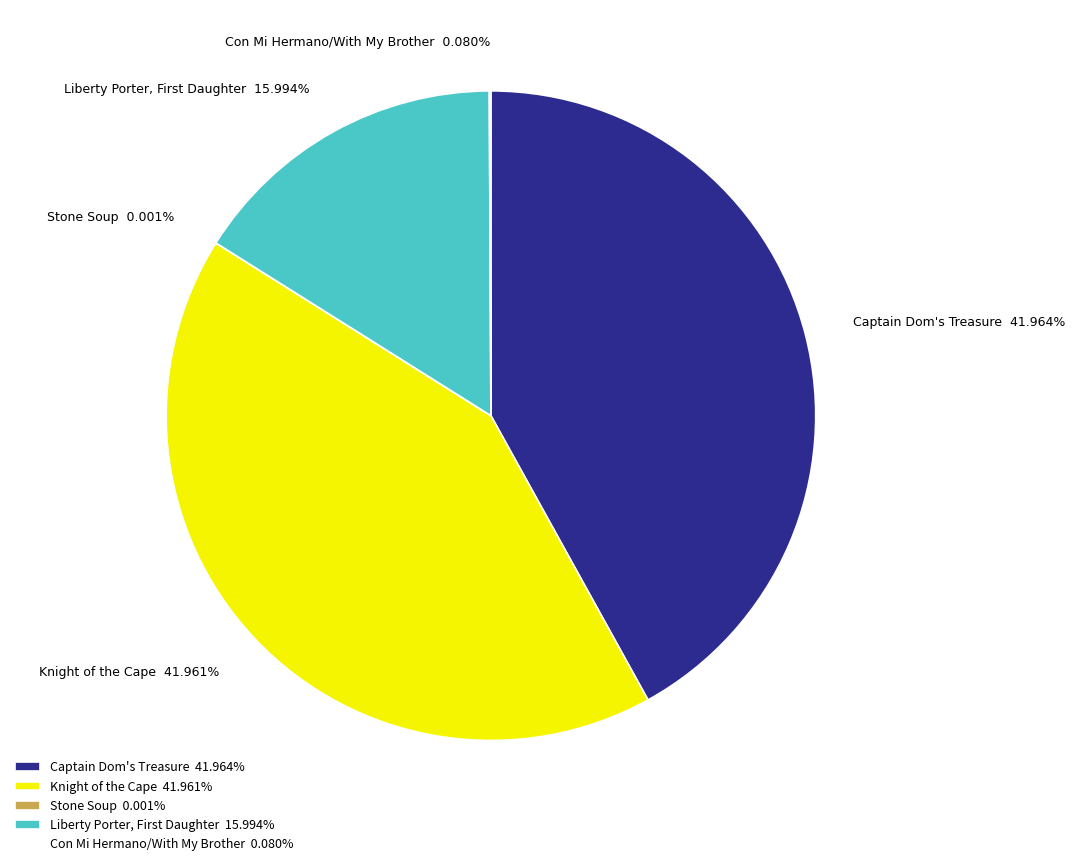

Is there a majority slice in this chart?

No